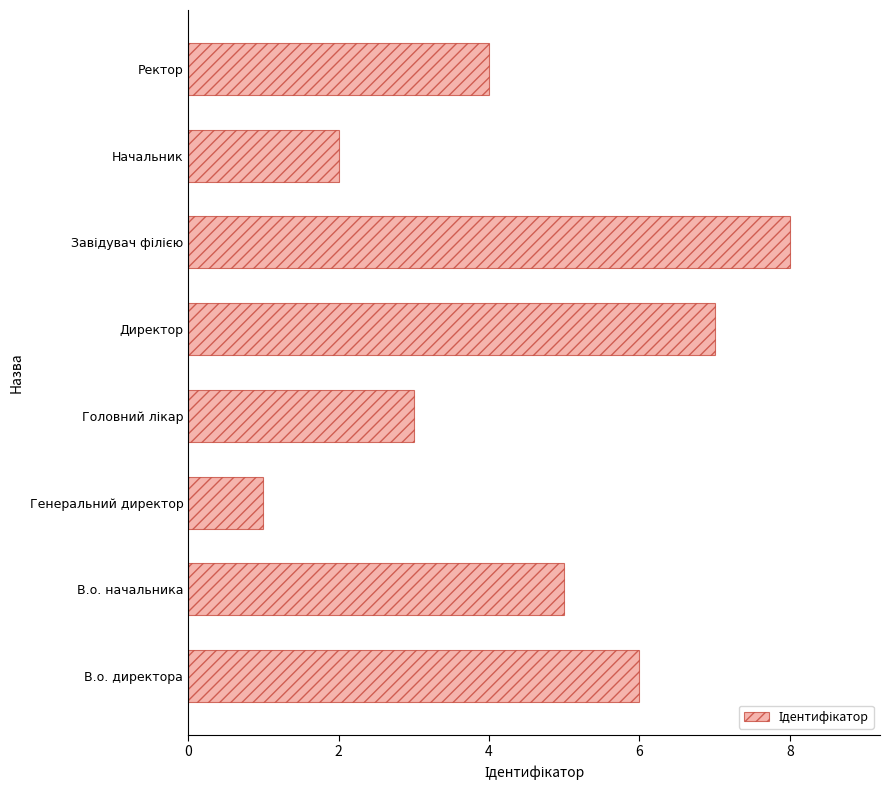

What is the maximum value shown in the chart?

8